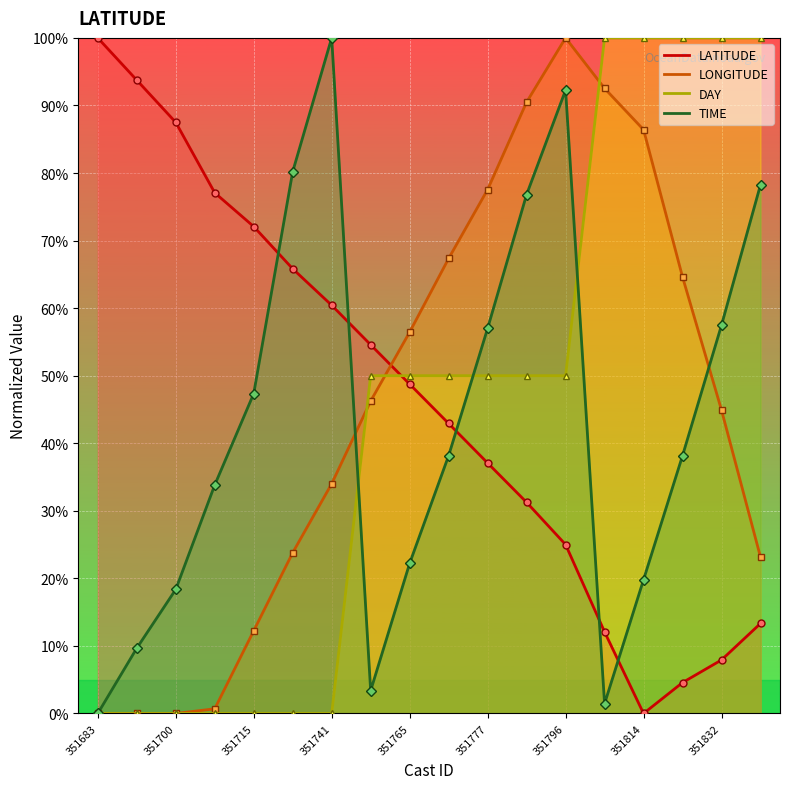

Between which two adjacent categories do TIME and LATITUDE first intersect?

351715 and 351732